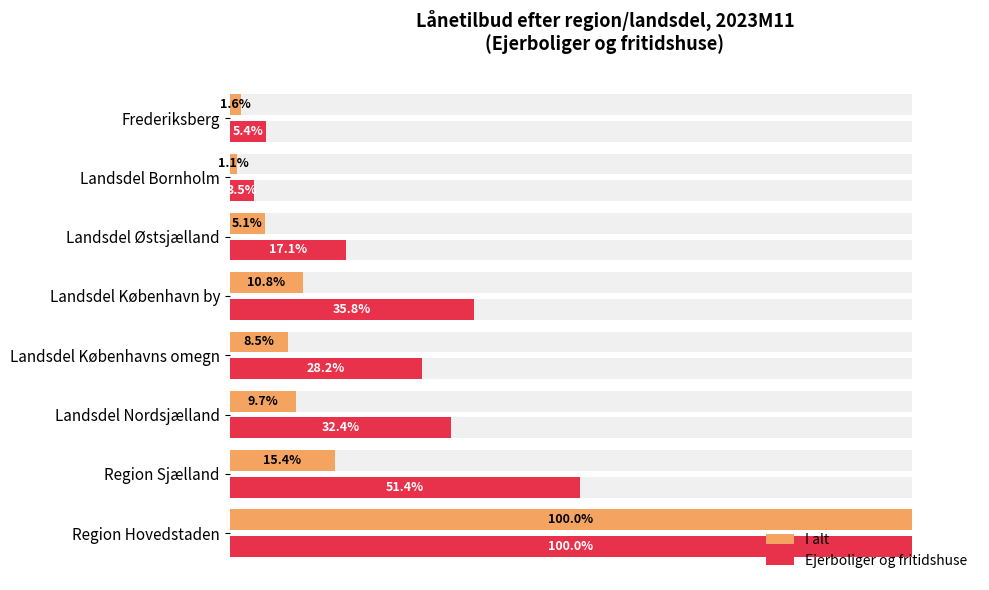

Reading left to right, what are all the values shown in this chart?

I alt: 100.0	15.4	9.7	8.5	10.8	5.1	1.1	1.6
Ejerboliger og fritidshuse: 100.0	51.4	32.4	28.2	35.8	17.1	3.5	5.4